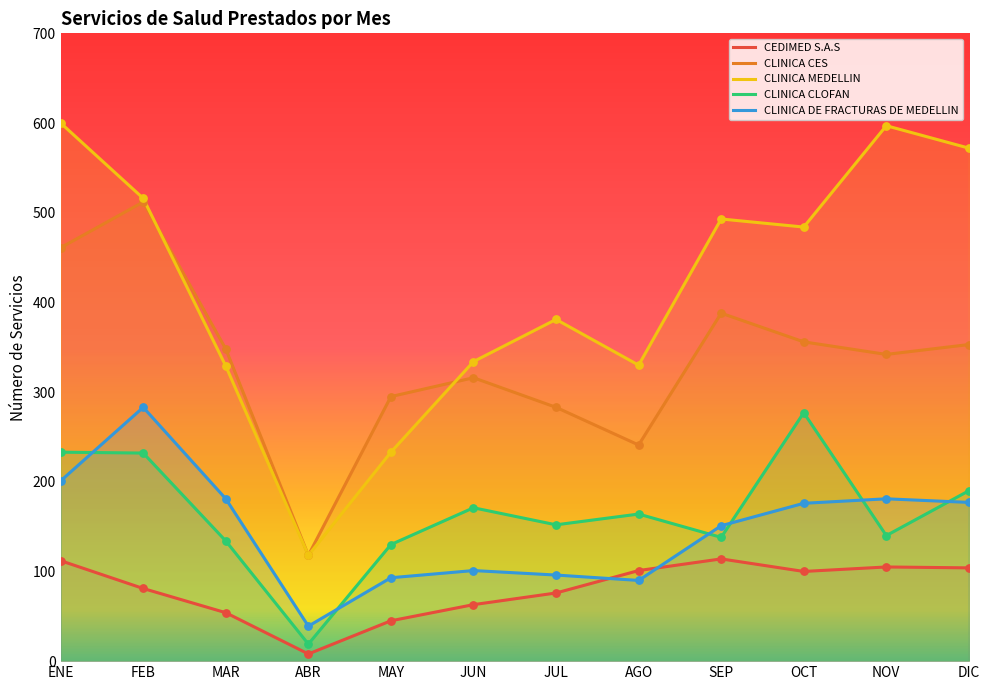

What are all the series names shown in the legend?

CEDIMED S.A.S, CLINICA CES, CLINICA MEDELLIN, CLINICA CLOFAN, CLINICA DE FRACTURAS DE MEDELLIN